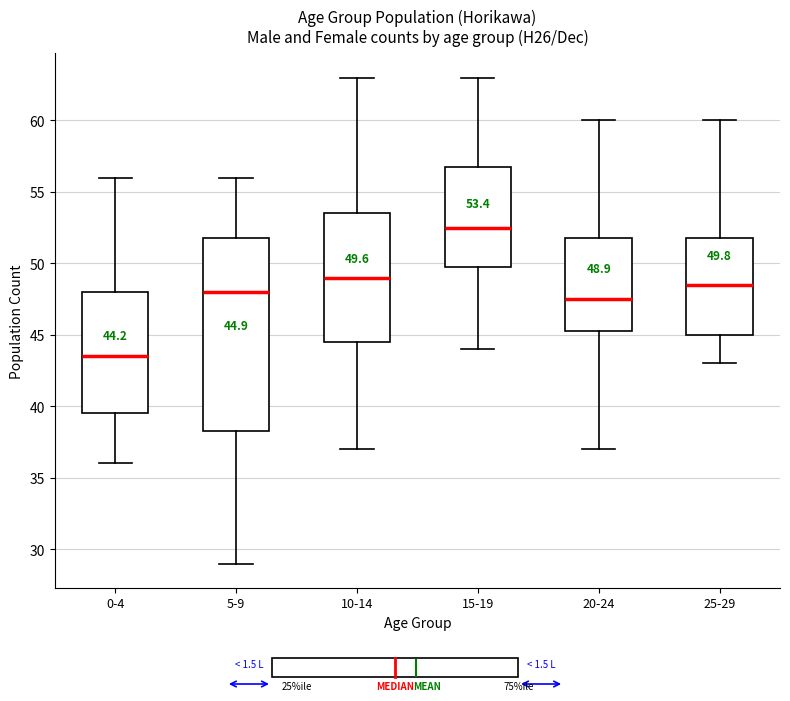

Comparing the boxes themselves (not the whiskers), which one is the tallest?

5-9